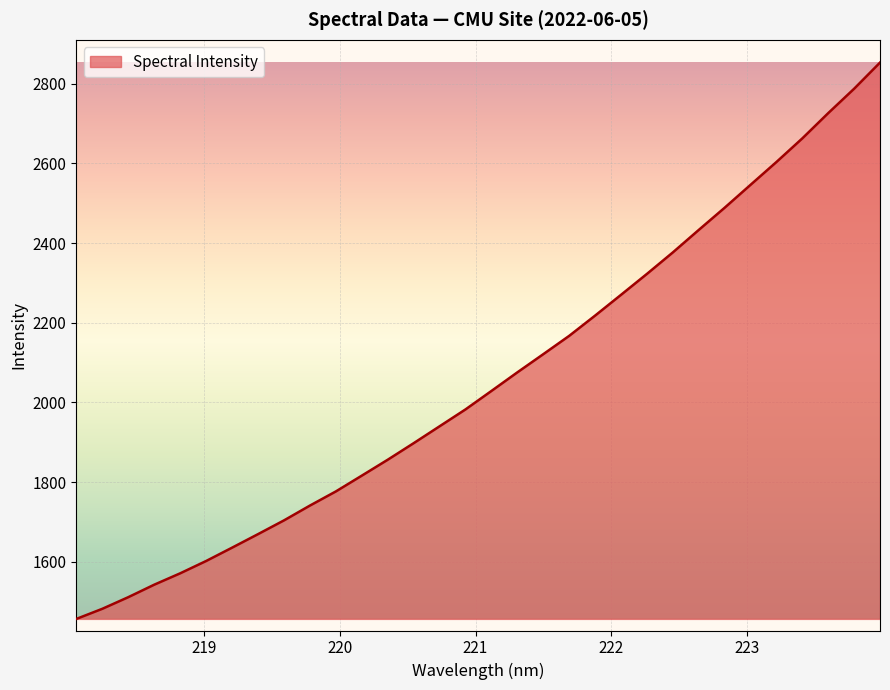

What is the difference between the maximum and minimum values?

1396.1